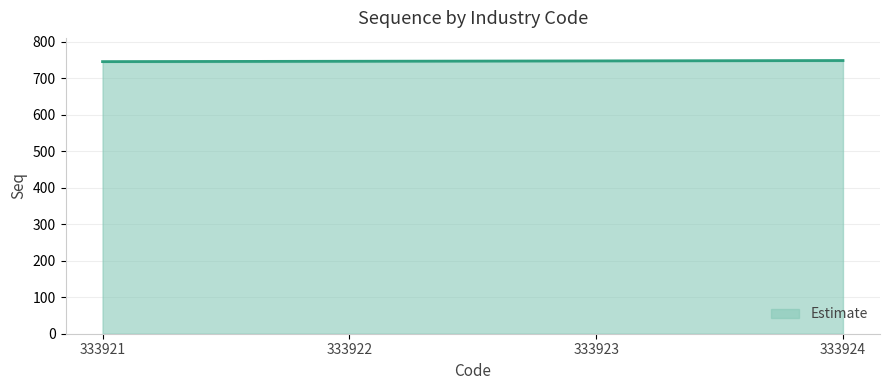

Count the values in the range 747 to 749.

3